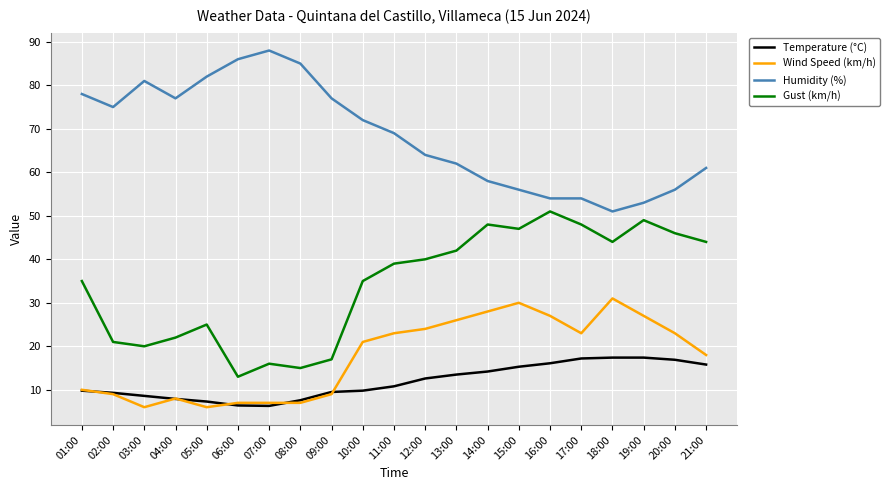

At which category does Humidity (%) reach its first local peak?

03:00